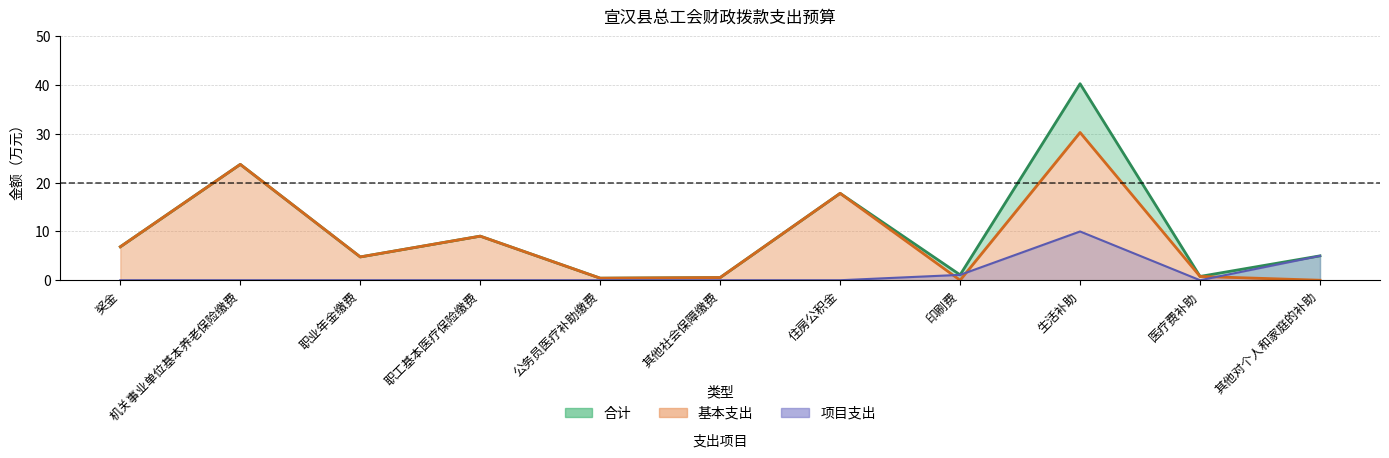

Is it true that 合计 equals 1.1 at 印刷费?

True